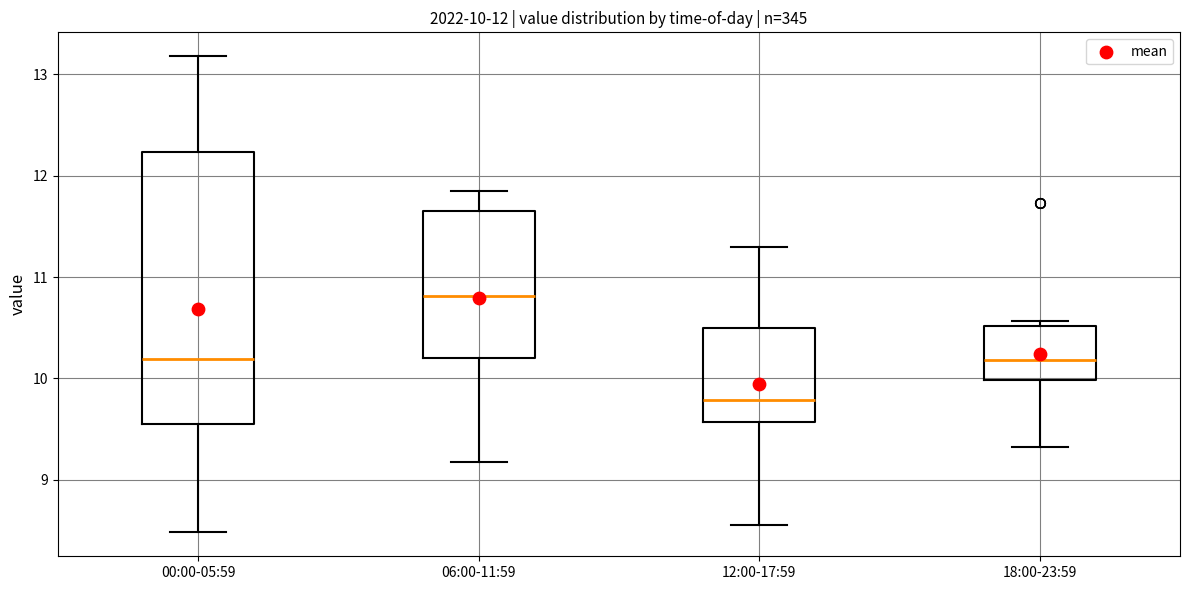

Which box has the lowest median line?

12:00-17:59